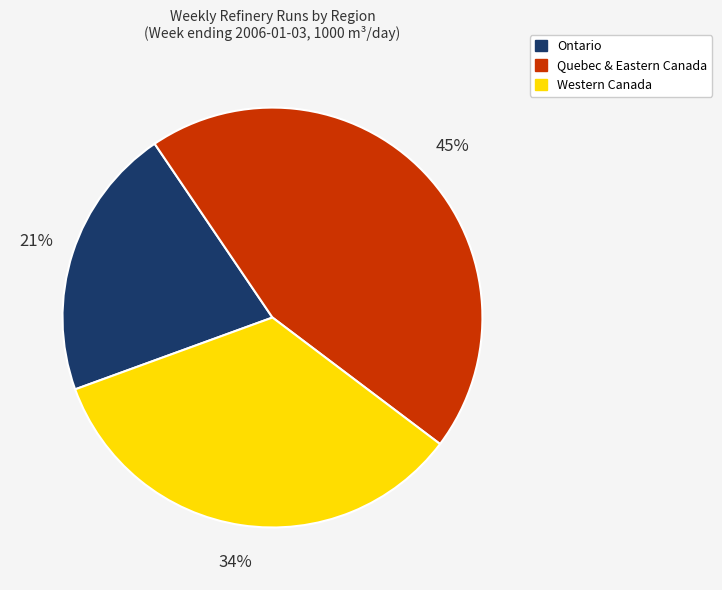

Which slice is the largest?

Quebec & Eastern Canada